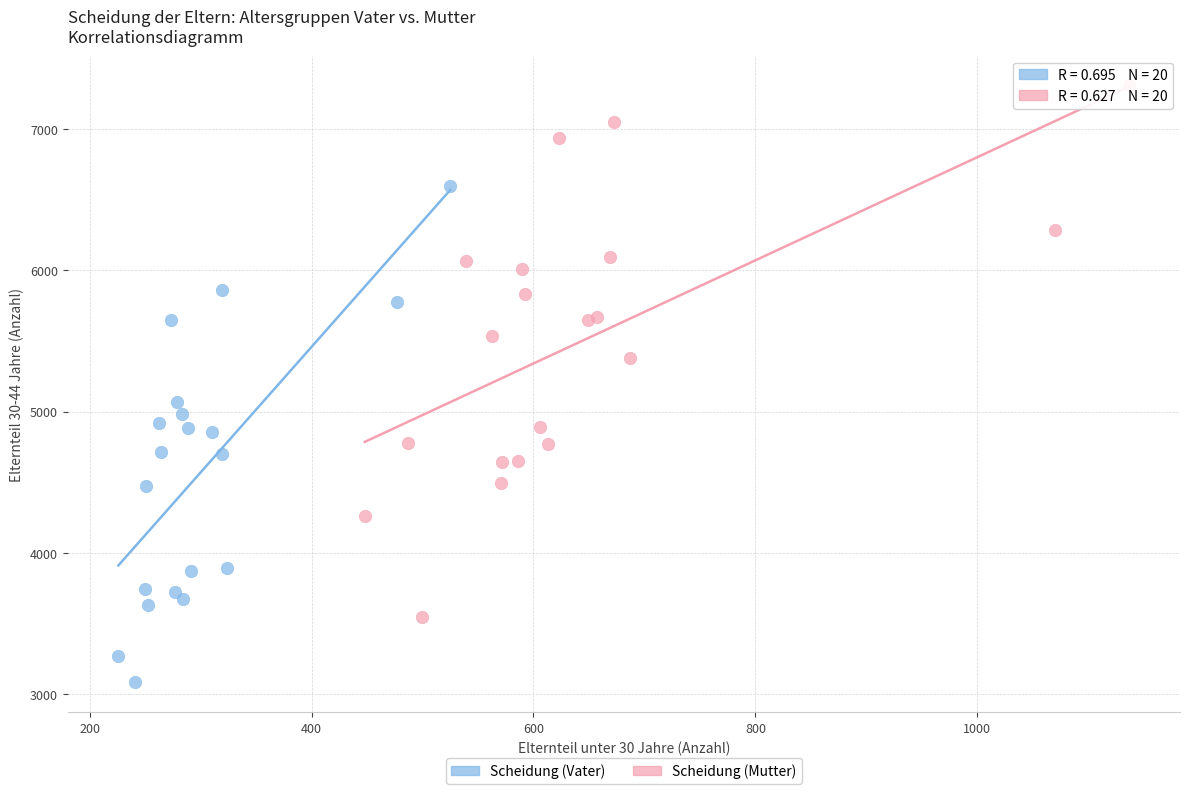

Which series reaches the minimum Y coordinate?

Scheidung (Vater)